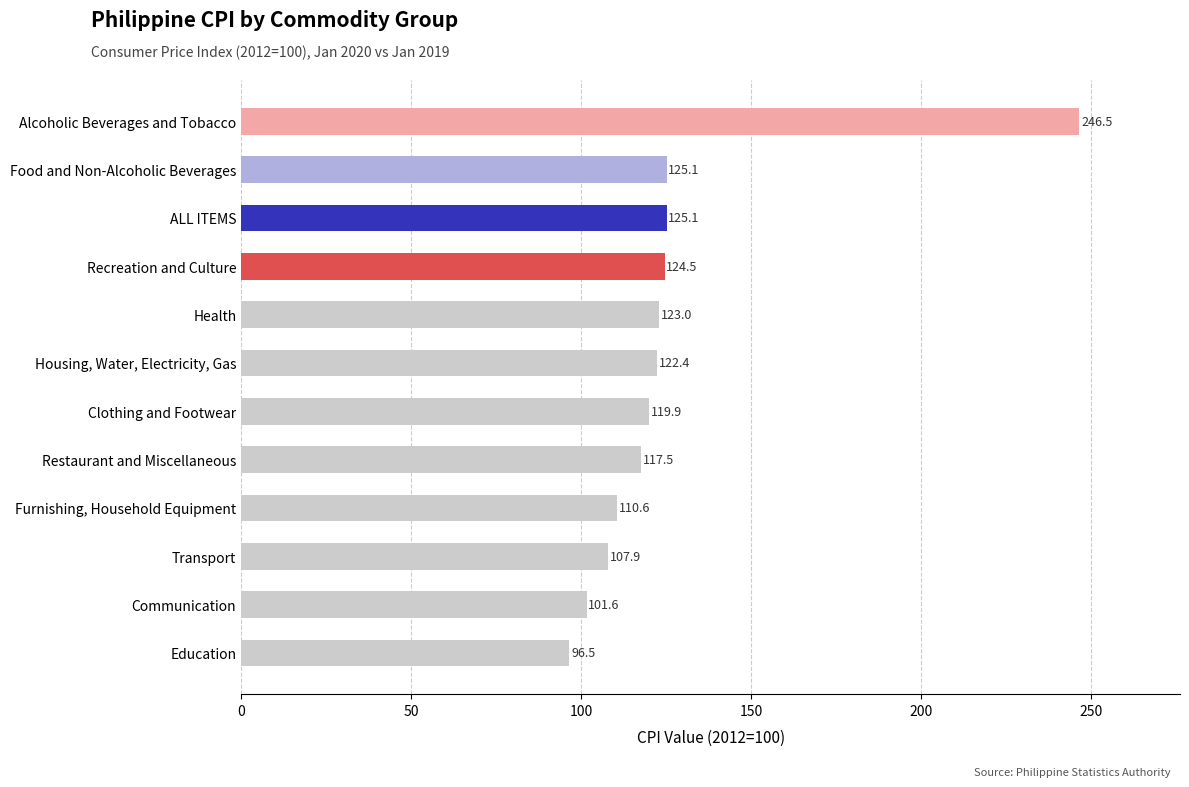

Is it true that the value at Health is 123.0?

True